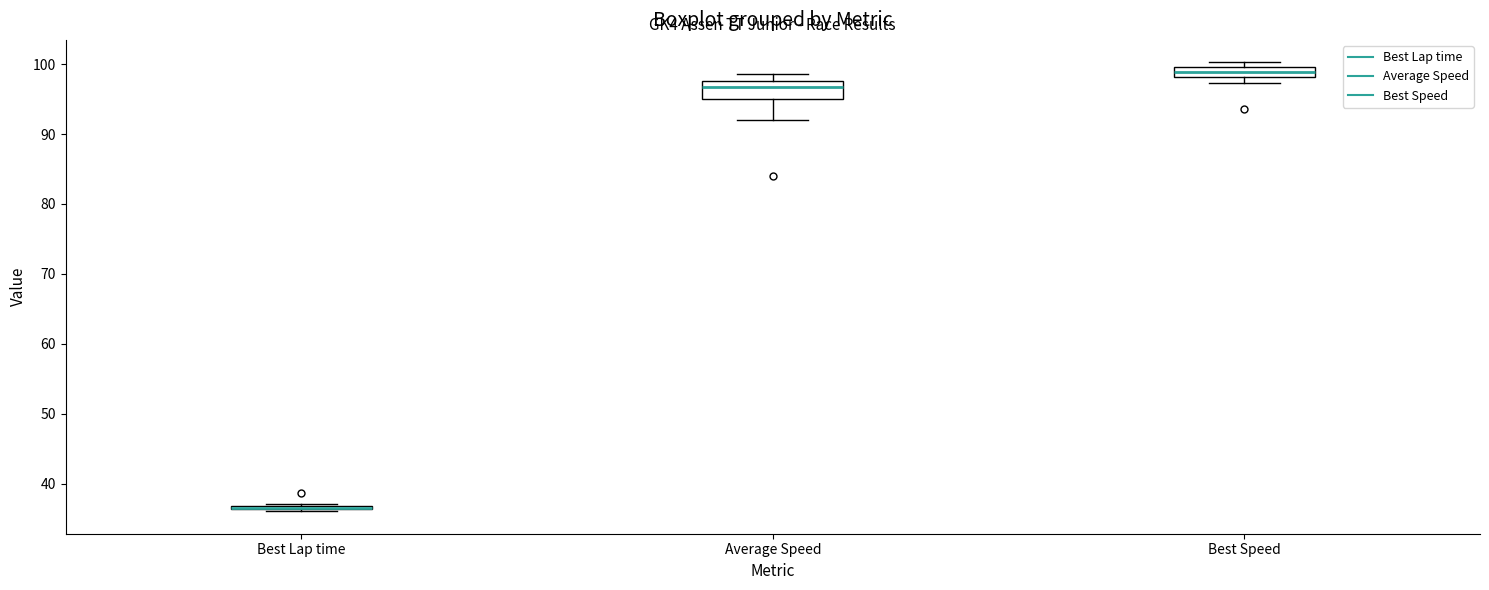

Where is the upper edge of the box for Best Speed on the y-axis? The values are not printed on the chart, so give them approximately, as read against the axis.

100